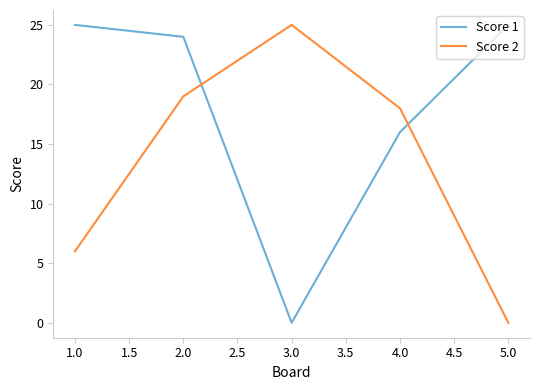

In Score 1, how many points are lower than both neighbors (excluding endpoints)?

1